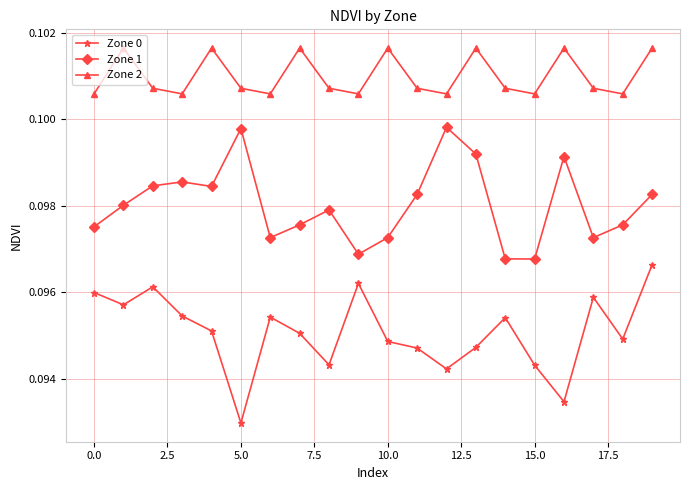

True or false: Zone 2 and Zone 1 intersect in this chart.

False